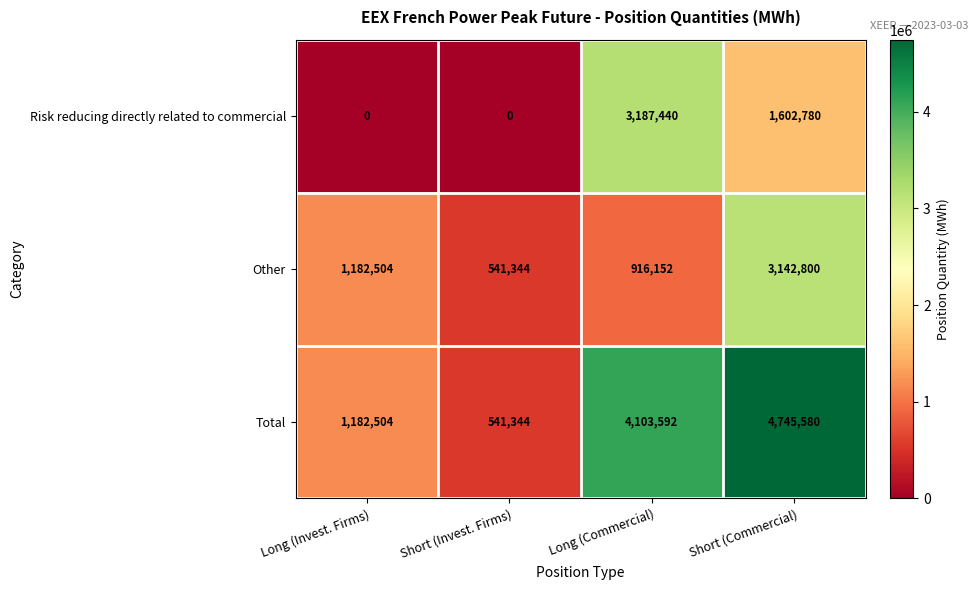

The Total series shows 4745580 at Short (Commercial). True or false?

True